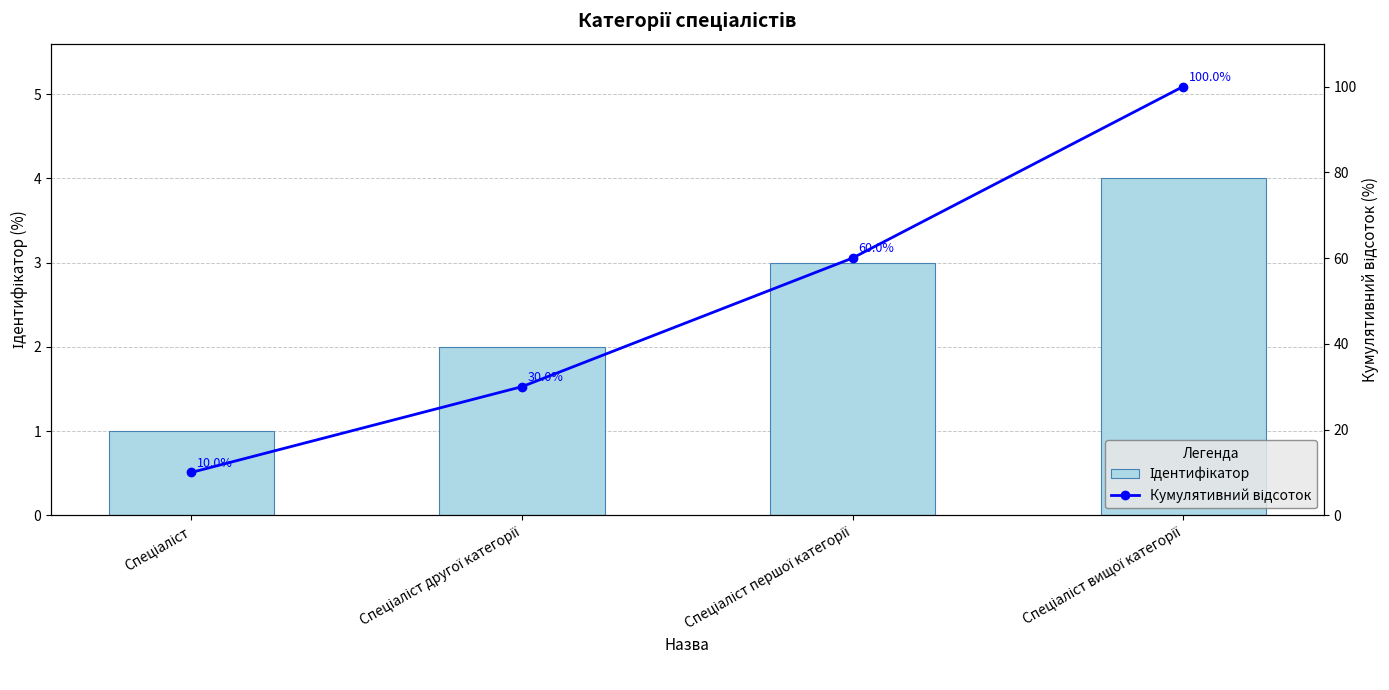

What is the sum of all Кумулятивний відсоток values?

200